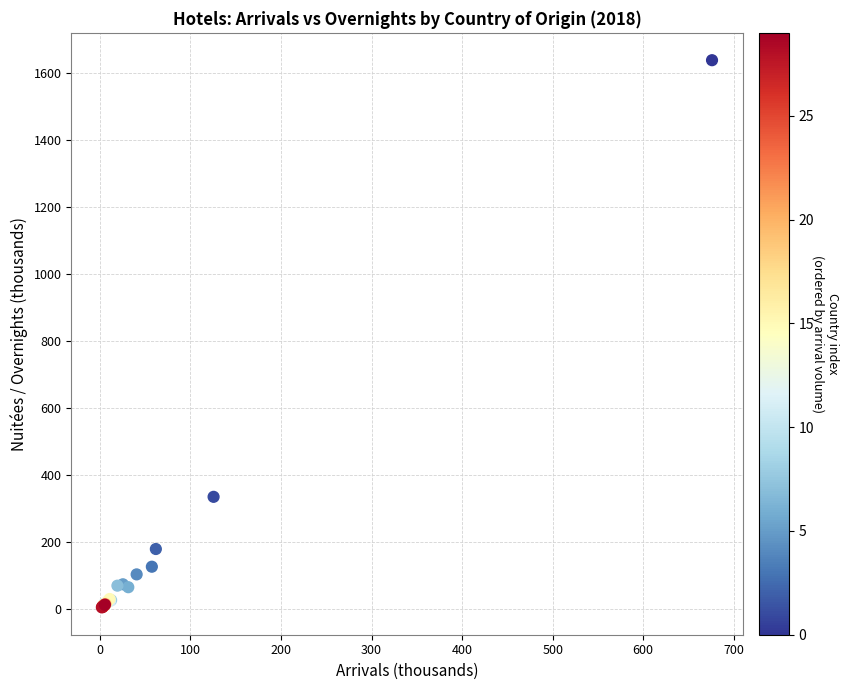

What Y value in the scatter plot is closest to 821?

335.2